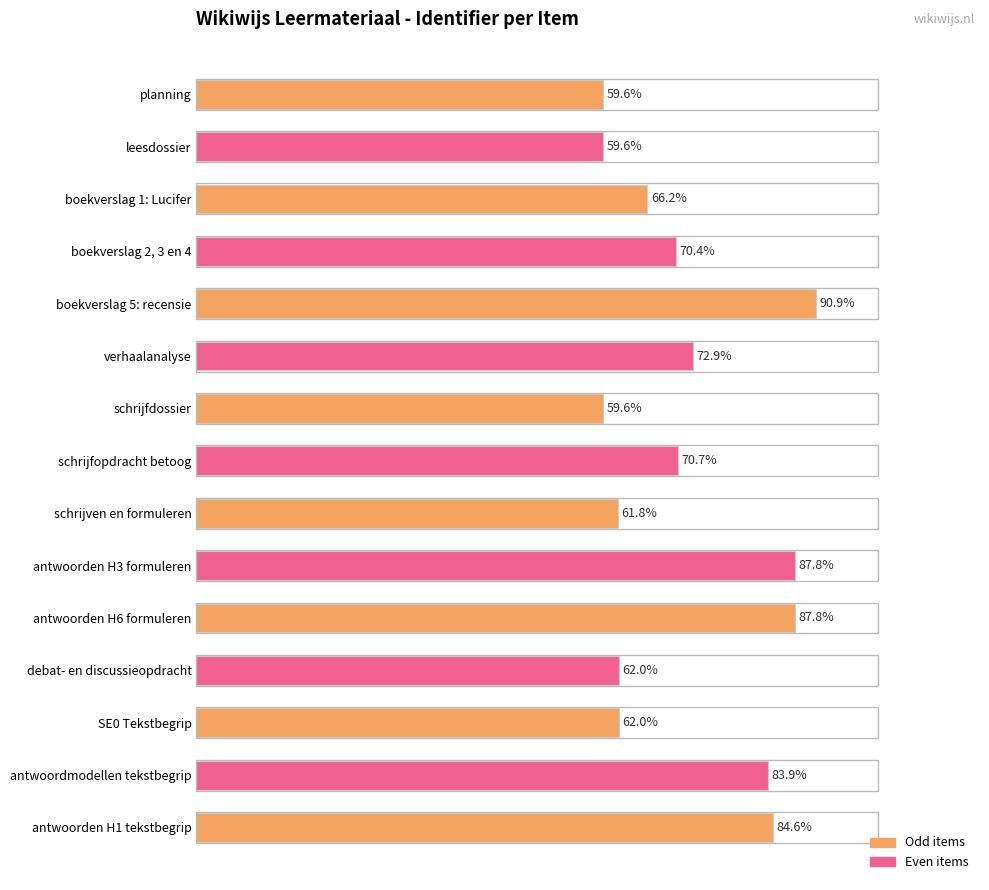

At which category does the chart reach its peak across all series?

boekverslag 5: recensie